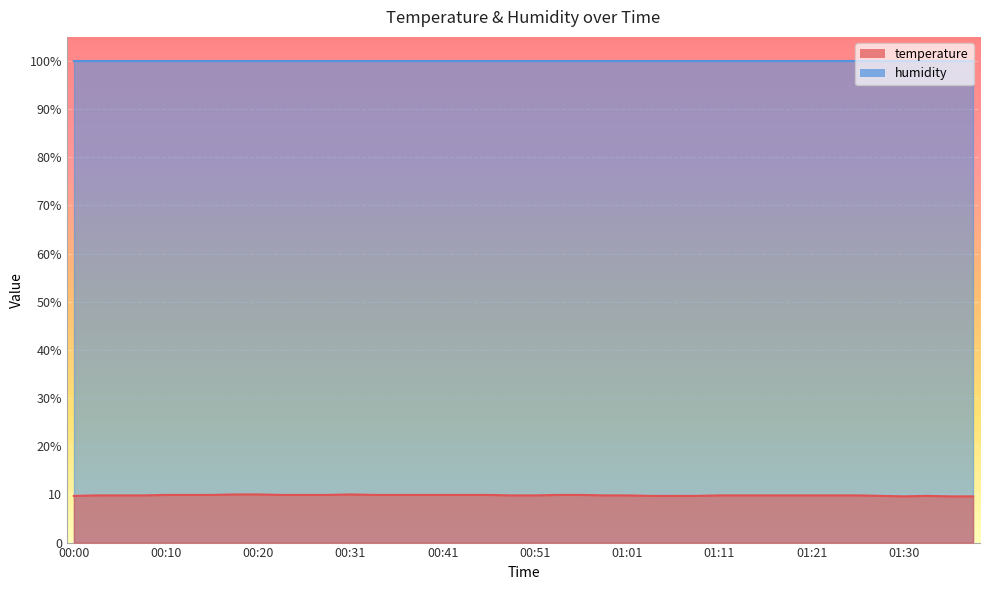

At which category does the chart reach its peak across all series?

00:18